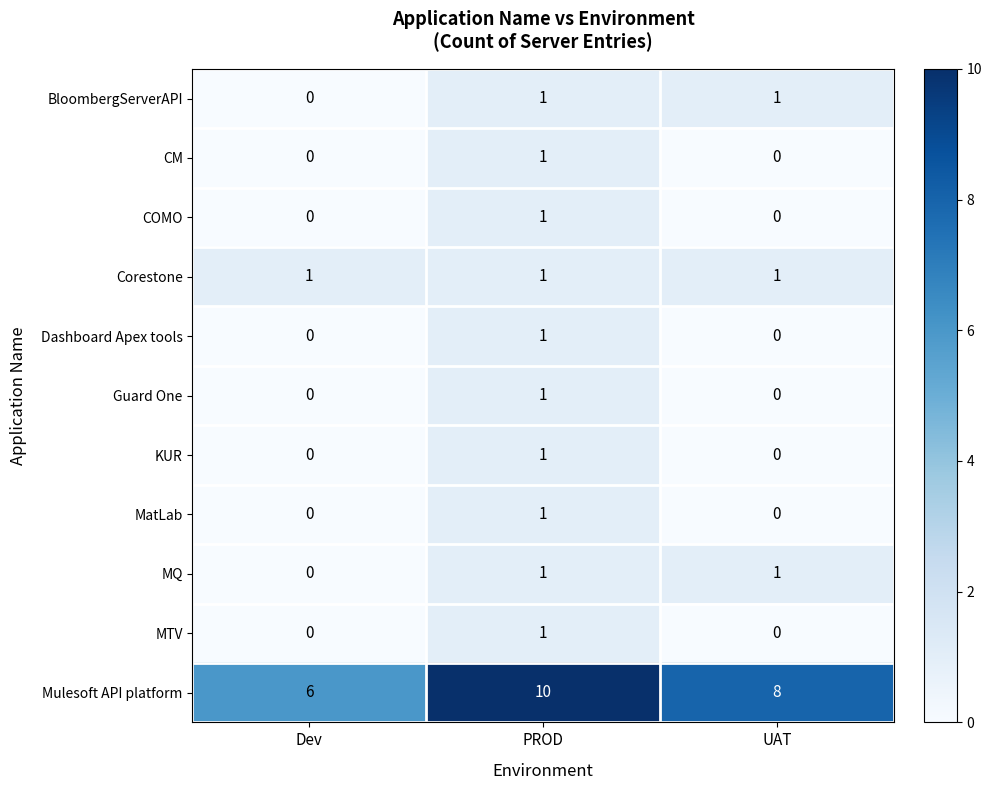

Between Dev and UAT, which series saw the biggest shift?

Mulesoft API platform